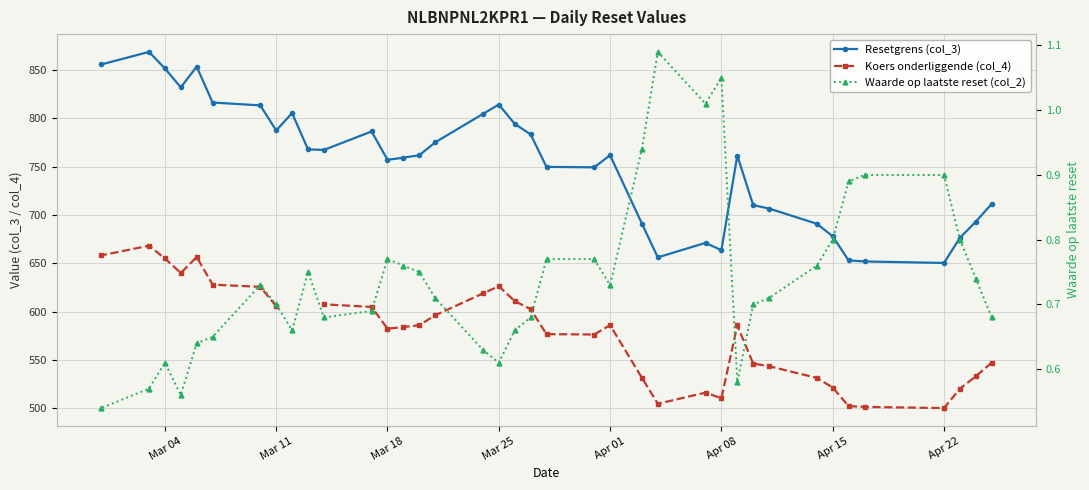

How many lines are shown in the chart?

3